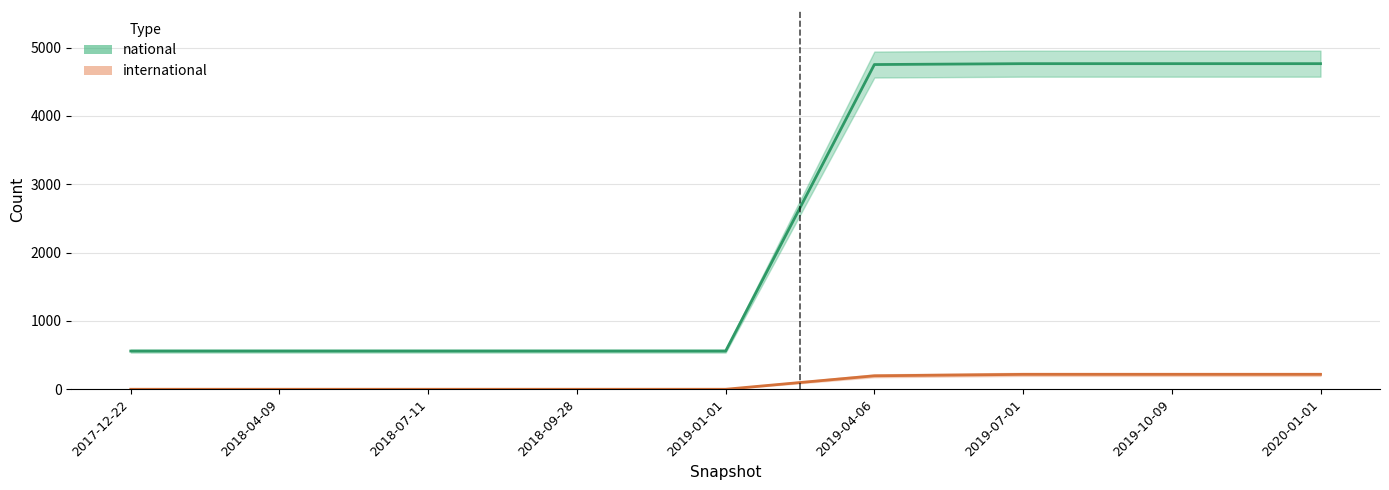

True or false: national has more than 1 interior local peaks.

False